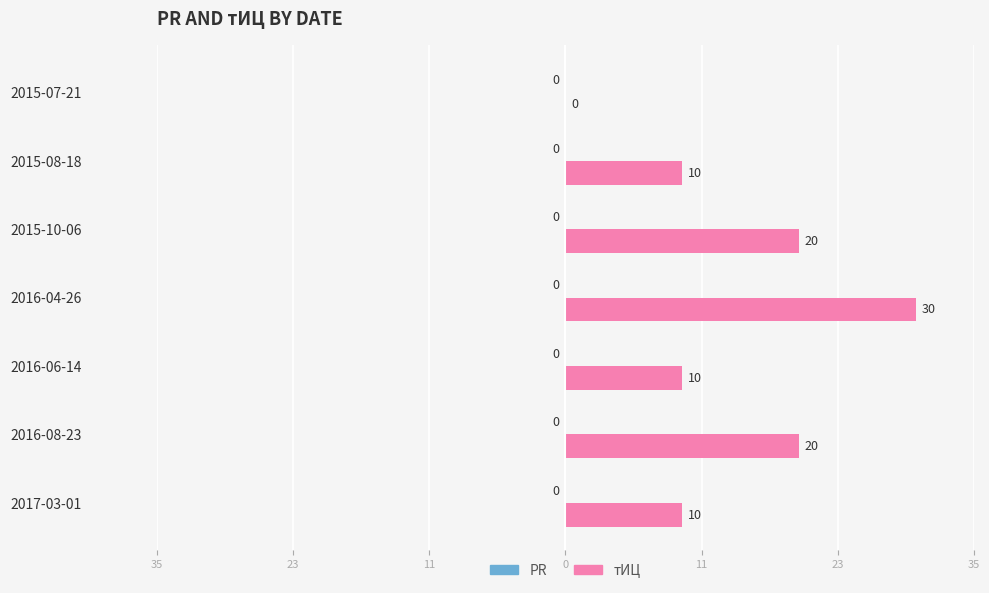

Are the bars grouped side by side (vs. stacked)?

No